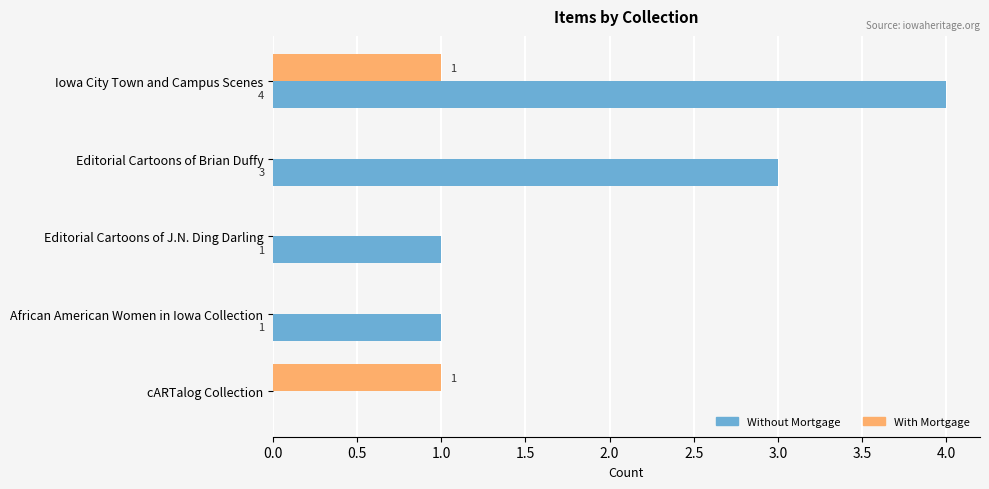

Which series has the largest total across all categories?

Without Mortgage